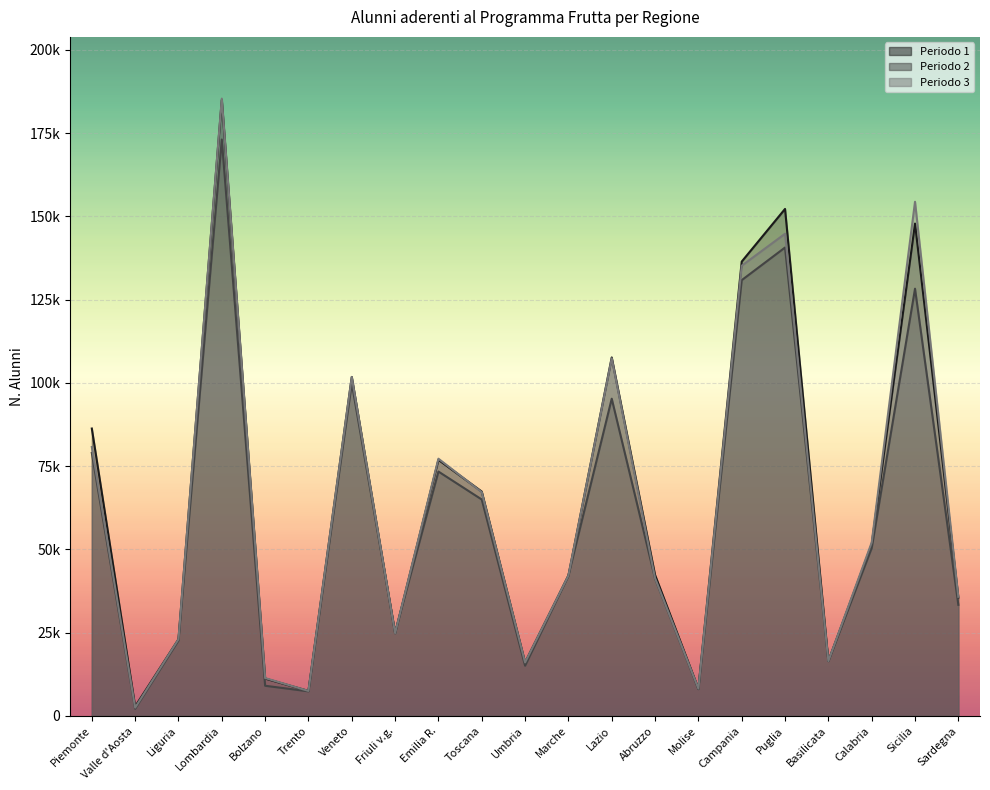

Between which two adjacent categories do Periodo 3 and Periodo 2 first intersect?

Veneto and Friuli v.g.